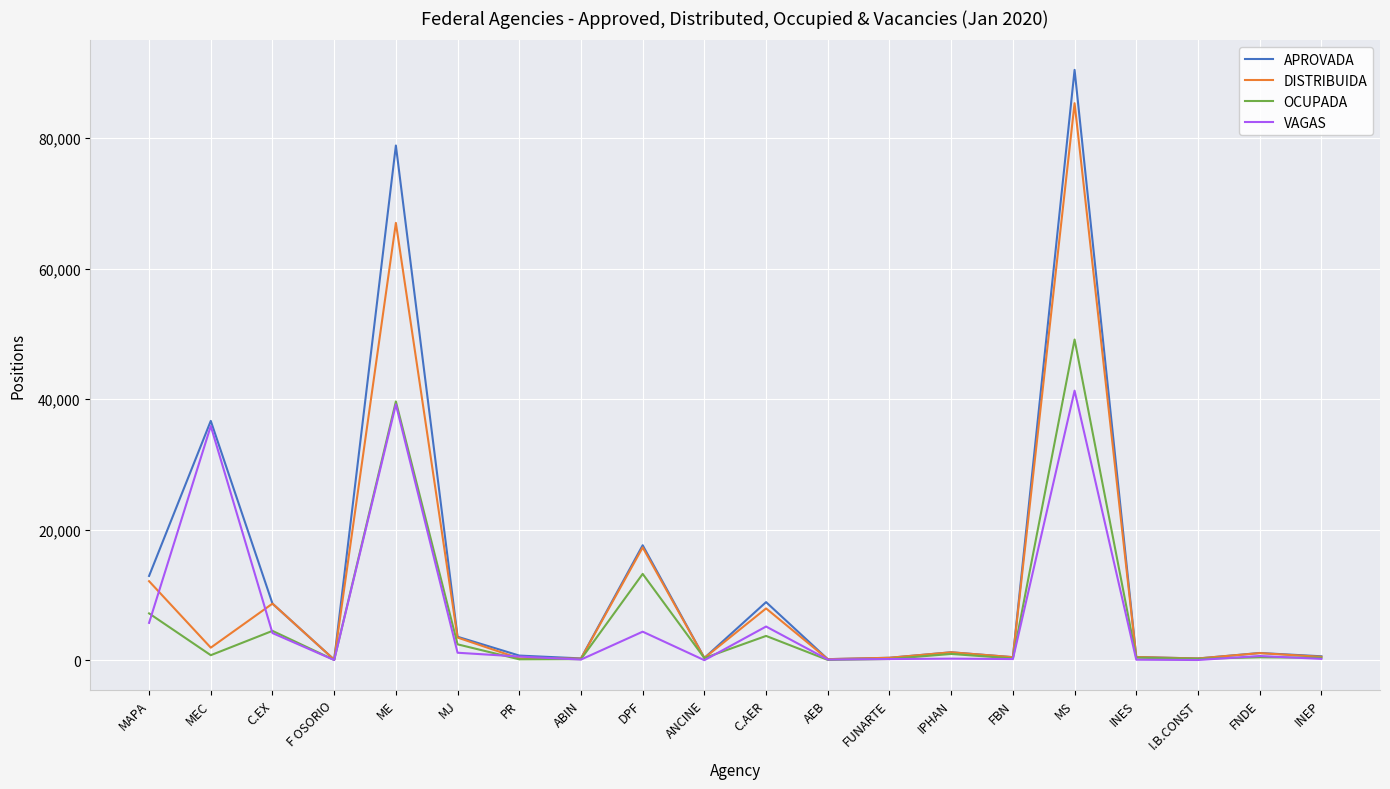

List the series in order of their peak value, lowest first.

VAGAS, OCUPADA, DISTRIBUIDA, APROVADA